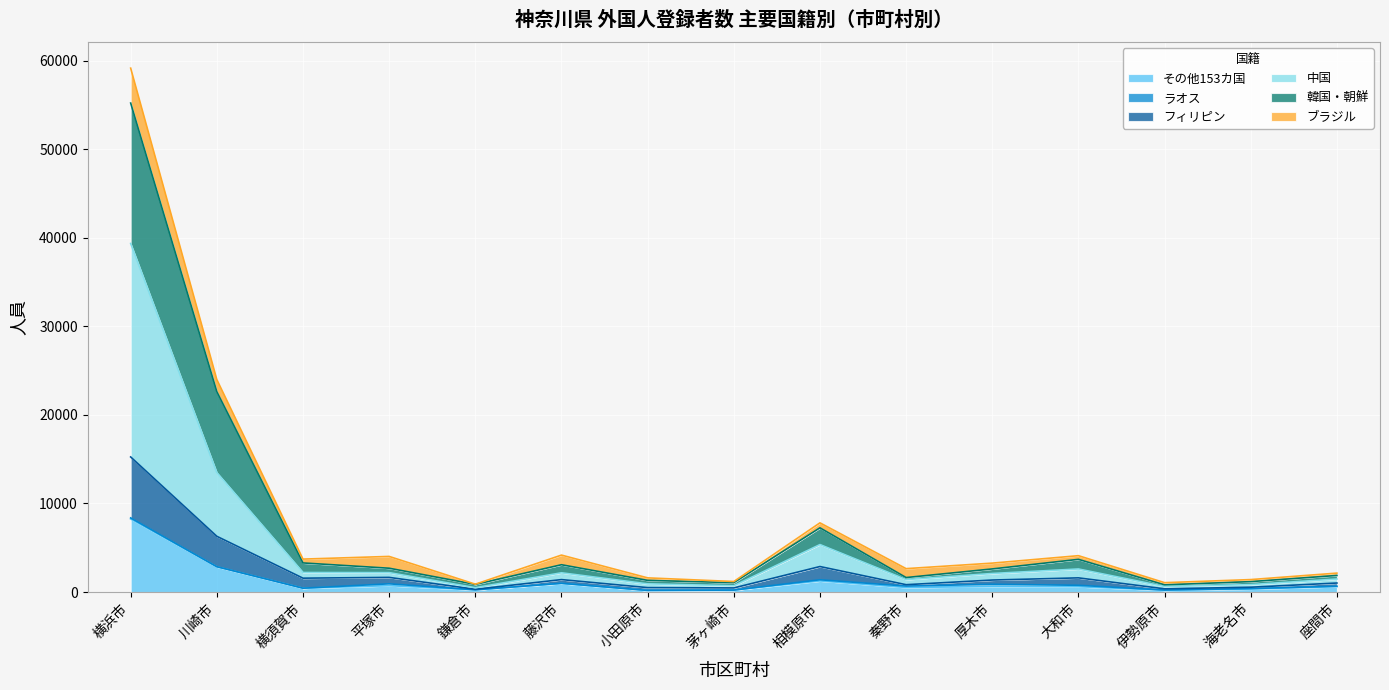

True or false: その他153カ国 has a value of 527 at 海老名市.

False